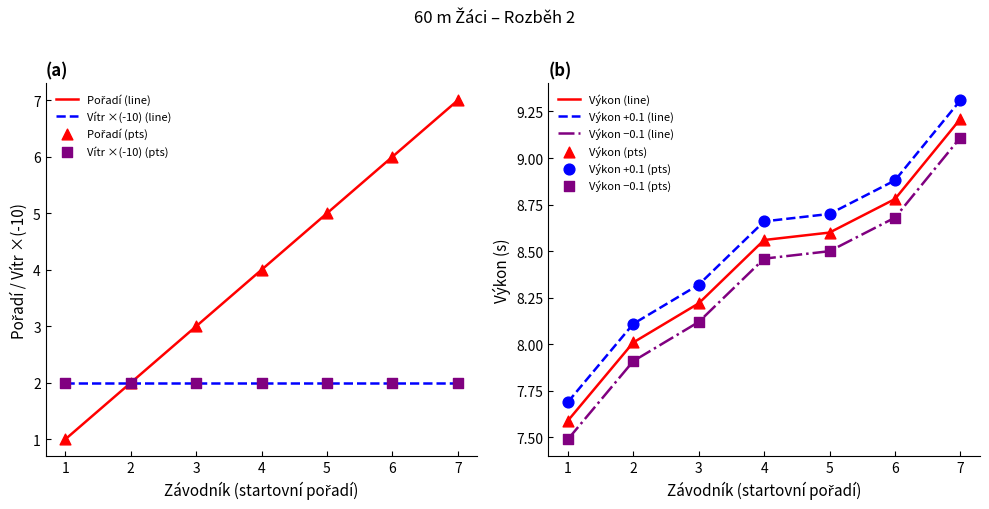

Is it true that Vítr ×(-10) (line) equals 3 at 7?

False